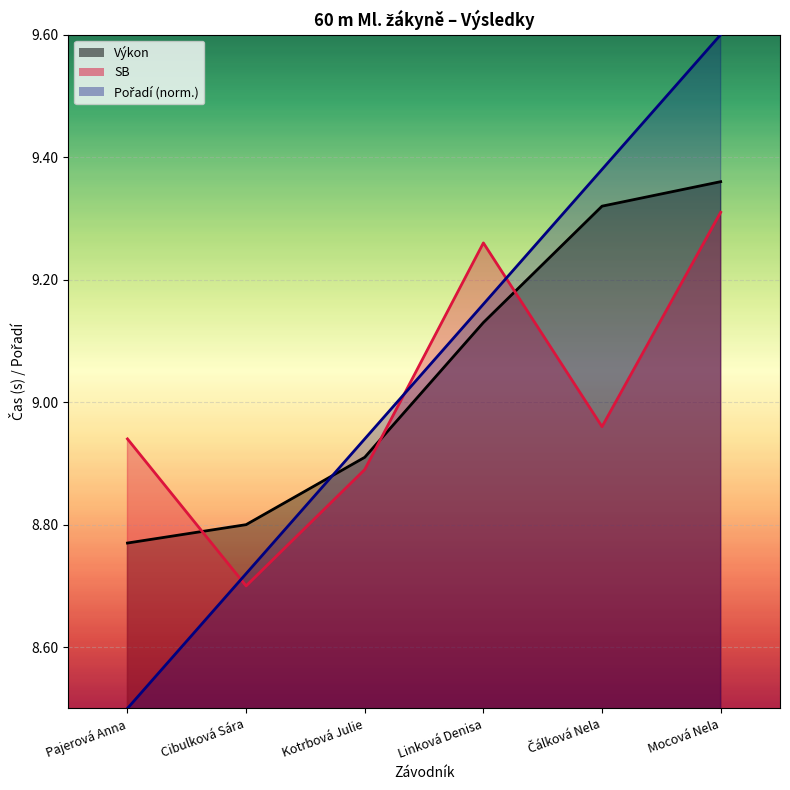

What is the sum of all SB values?

54.1